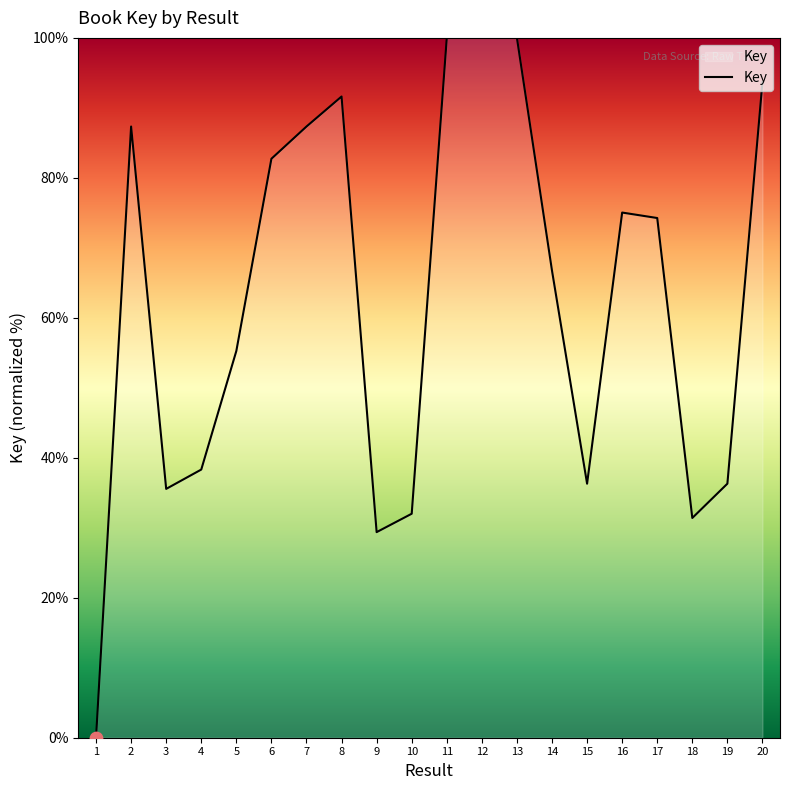

Between 11 and 20, which is larger?

11